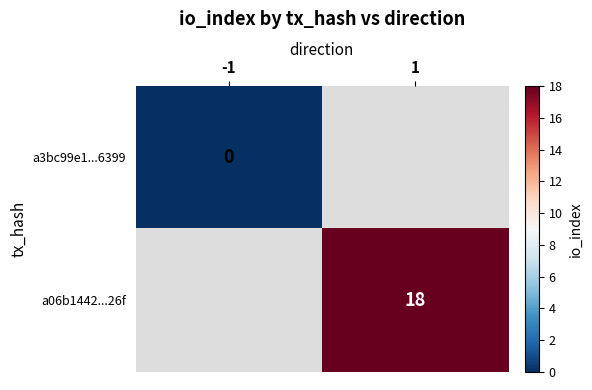

Is the value of a06b1442...26f at 1 greater than the value of a3bc99e1...6399 at -1?

Yes